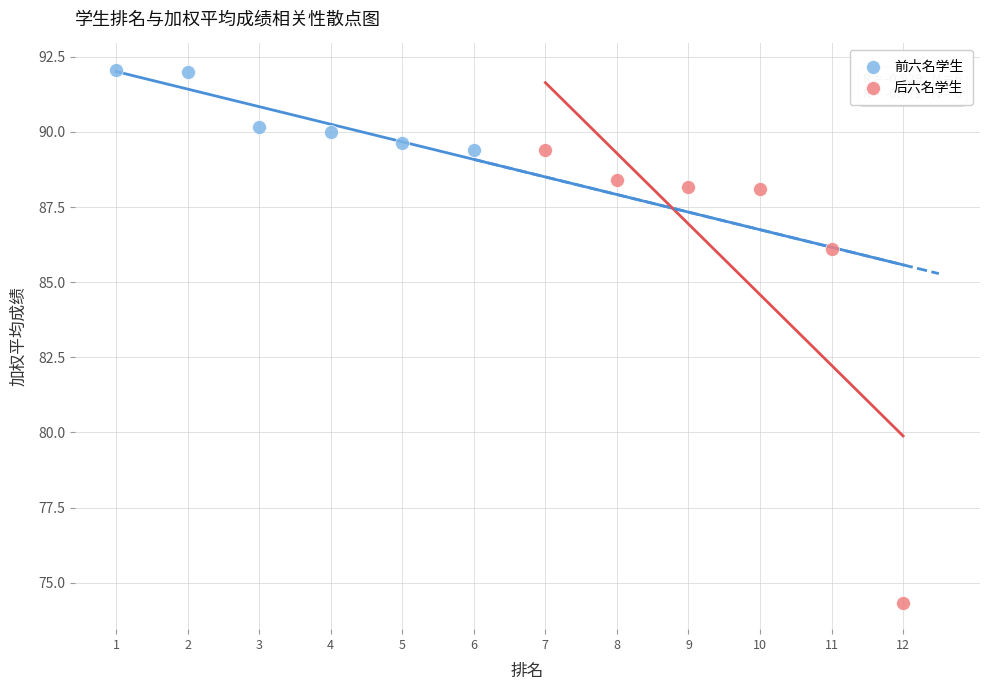

Which series has the widest spread of Y values?

后六名学生